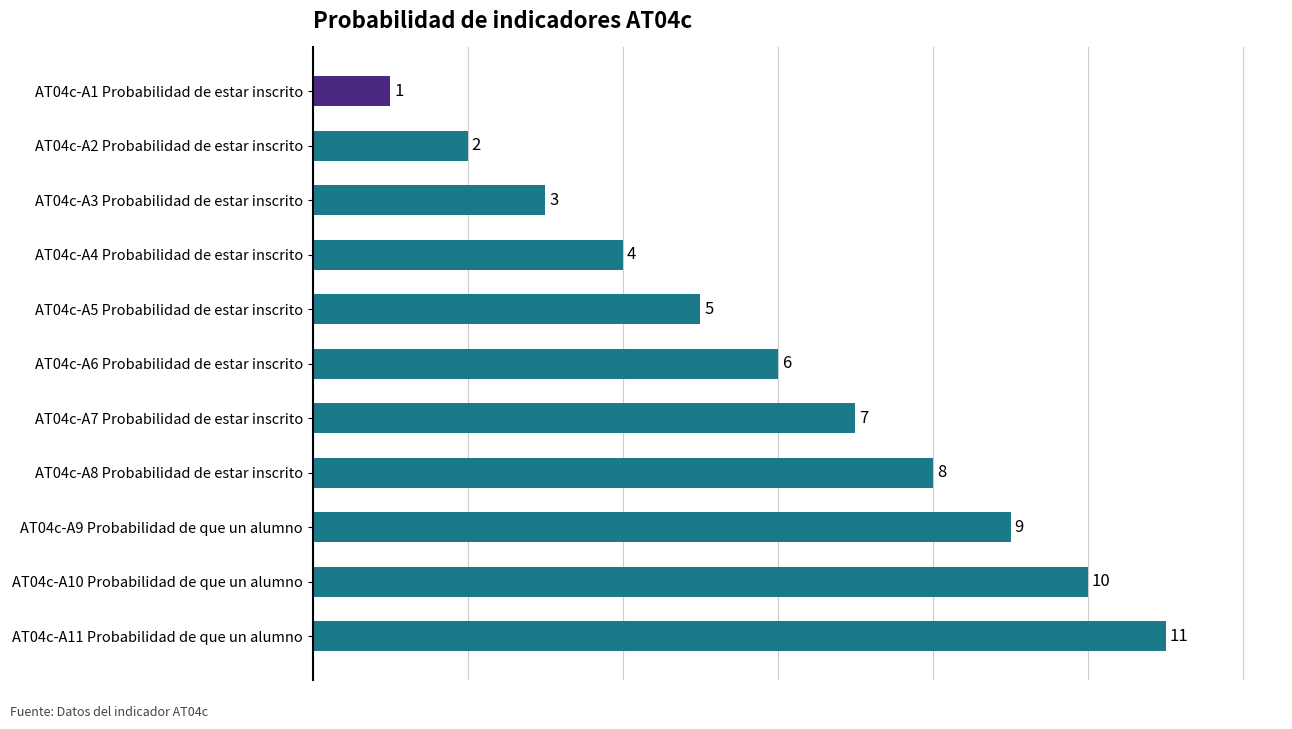

Rank the categories by value from highest to lowest.

AT04c-A11 Probabilidad de que un alumno, AT04c-A10 Probabilidad de que un alumno, AT04c-A9 Probabilidad de que un alumno, AT04c-A8 Probabilidad de estar inscrito, AT04c-A7 Probabilidad de estar inscrito, AT04c-A6 Probabilidad de estar inscrito, AT04c-A5 Probabilidad de estar inscrito, AT04c-A4 Probabilidad de estar inscrito, AT04c-A3 Probabilidad de estar inscrito, AT04c-A2 Probabilidad de estar inscrito, AT04c-A1 Probabilidad de estar inscrito